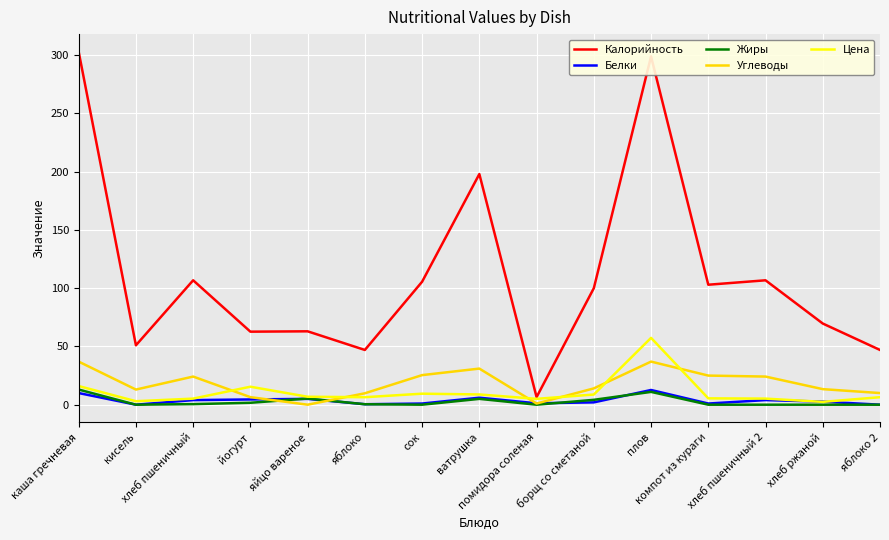

What is the spread (max minus min) of values at плов?

288.0